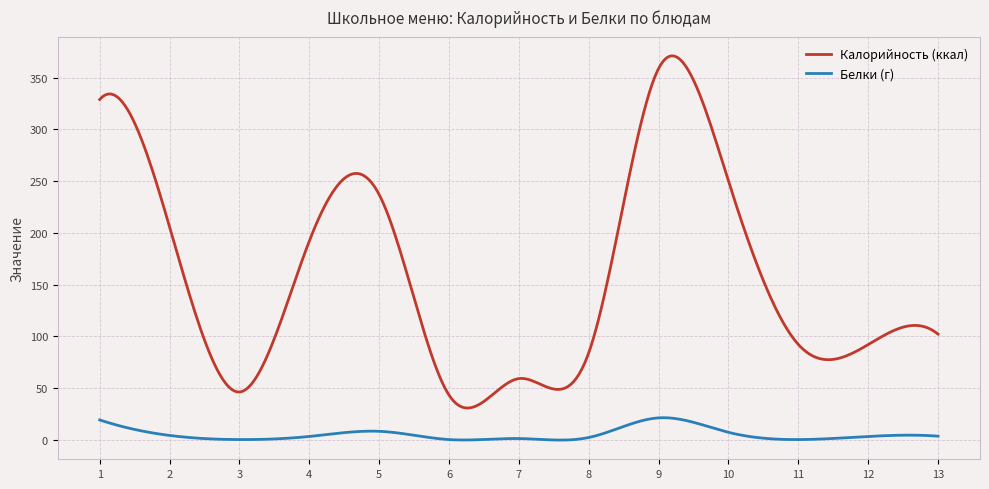

Rank the series by their maximum value, from highest to lowest.

Калорийность (ккал), Белки (г)